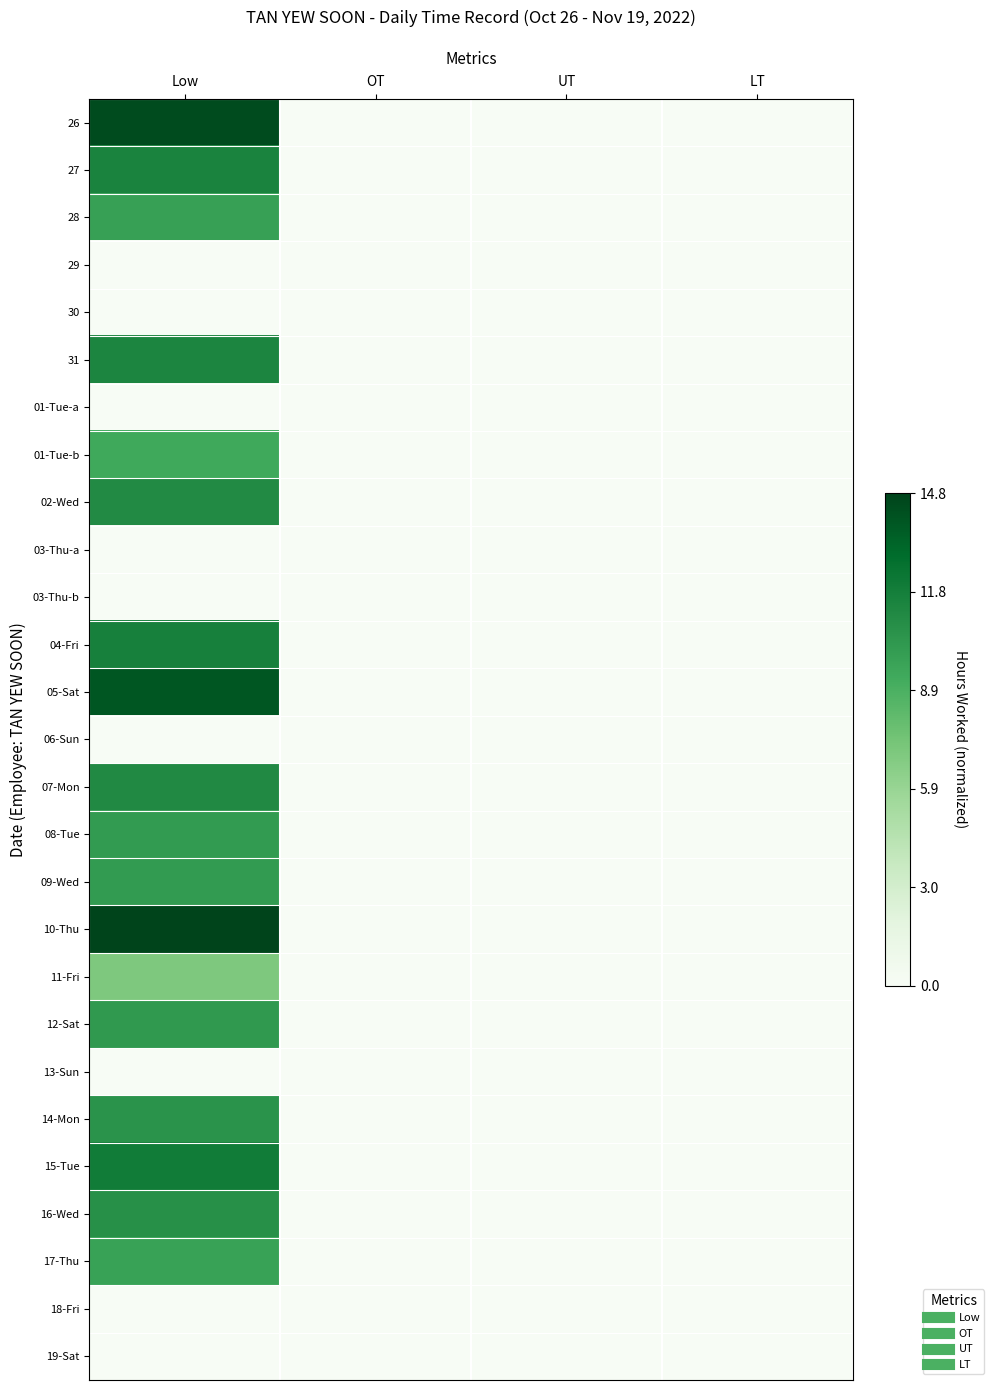

Reading left to right, extract all data points from this chart.

26: Low=1.0	OT=0.0	UT=0.0	LT=0.0
27: Low=0.8	OT=0.0	UT=0.0	LT=0.0
28: Low=0.7	OT=0.0	UT=0.0	LT=0.0
29: Low=0.0	OT=0.0	UT=0.0	LT=0.0
30: Low=0.0	OT=0.0	UT=0.0	LT=0.0
31: Low=0.8	OT=0.0	UT=0.0	LT=0.0
01-Tue-a: Low=0.0	OT=0.0	UT=0.0	LT=0.0
01-Tue-b: Low=0.6	OT=0.0	UT=0.0	LT=0.0
02-Wed: Low=0.8	OT=0.0	UT=0.0	LT=0.0
03-Thu-a: Low=0.0	OT=0.0	UT=0.0	LT=0.0
03-Thu-b: Low=0.0	OT=0.0	UT=0.0	LT=0.0
04-Fri: Low=0.8	OT=0.0	UT=0.0	LT=0.0
05-Sat: Low=0.9	OT=0.0	UT=0.0	LT=0.0
06-Sun: Low=0.0	OT=0.0	UT=0.0	LT=0.0
07-Mon: Low=0.8	OT=0.0	UT=0.0	LT=0.0
08-Tue: Low=0.7	OT=0.0	UT=0.0	LT=0.0
09-Wed: Low=0.7	OT=0.0	UT=0.0	LT=0.0
10-Thu: Low=1.0	OT=0.0	UT=0.0	LT=0.0
11-Fri: Low=0.5	OT=0.0	UT=0.0	LT=0.0
12-Sat: Low=0.7	OT=0.0	UT=0.0	LT=0.0
13-Sun: Low=0.0	OT=0.0	UT=0.0	LT=0.0
14-Mon: Low=0.7	OT=0.0	UT=0.0	LT=0.0
15-Tue: Low=0.8	OT=0.0	UT=0.0	LT=0.0
16-Wed: Low=0.7	OT=0.0	UT=0.0	LT=0.0
17-Thu: Low=0.7	OT=0.0	UT=0.0	LT=0.0
18-Fri: Low=0.0	OT=0.0	UT=0.0	LT=0.0
19-Sat: Low=0.0	OT=0.0	UT=0.0	LT=0.0